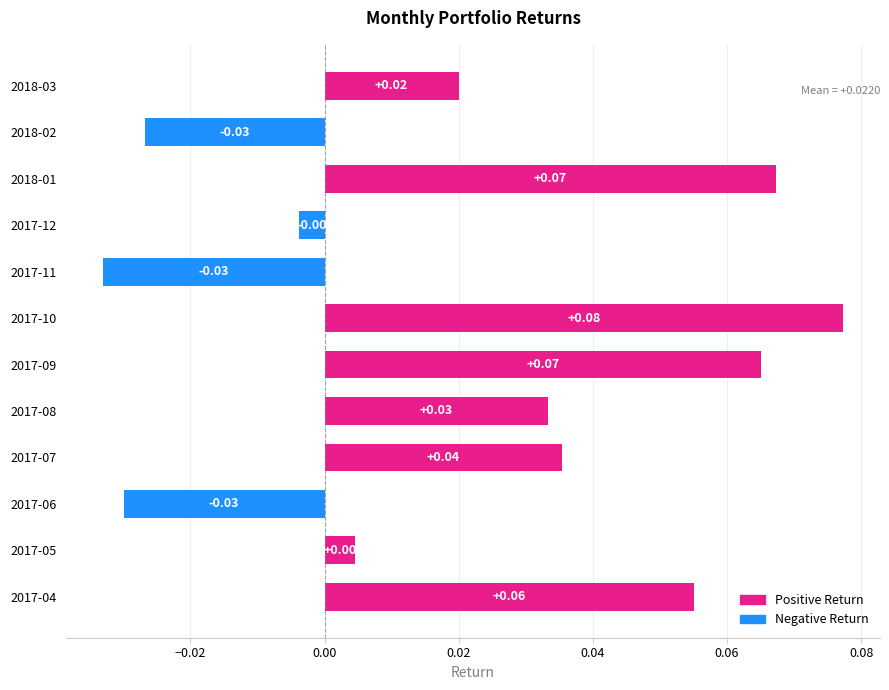

Between 2017-10 and 2017-12, which is larger?

2017-10